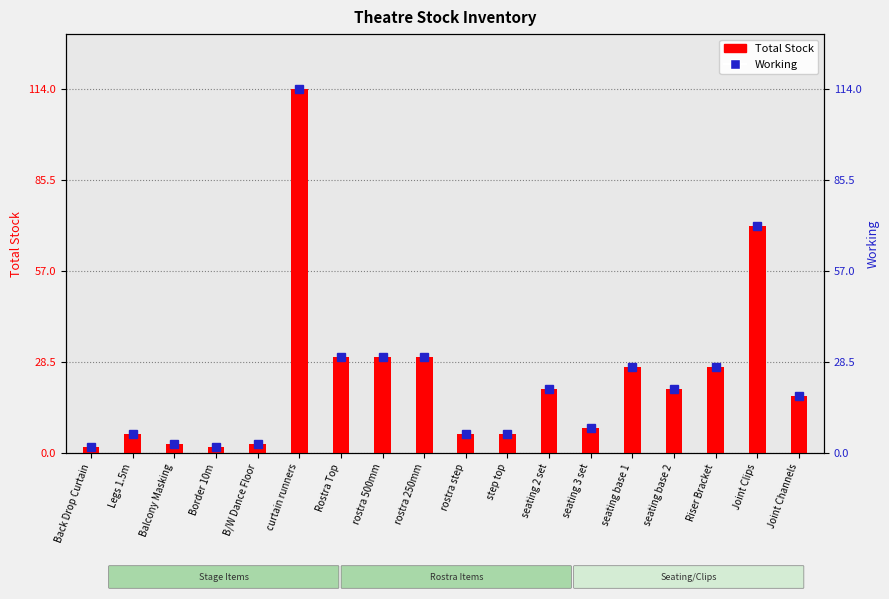

At which category is the sum across all series the highest?

curtain runners